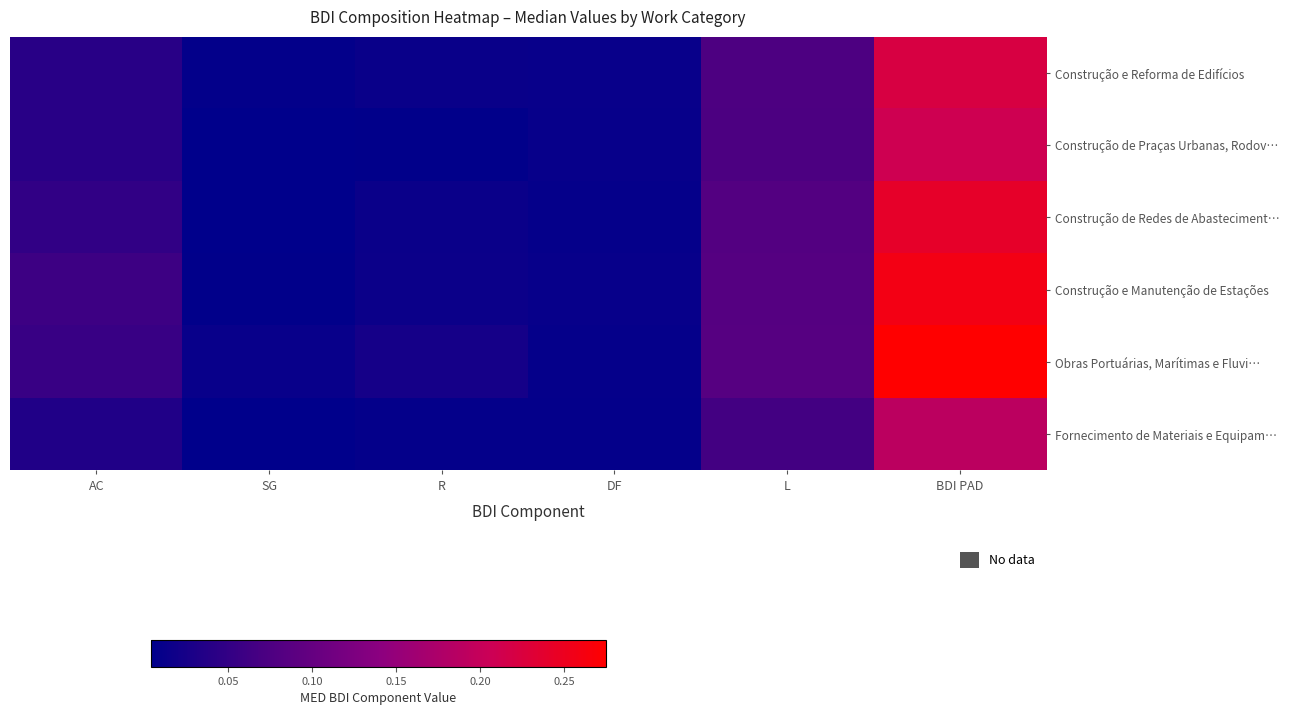

List the series in order of their overall mean, highest first.

Obras Portuárias, Marítimas e Fluvi…, Construção e Manutenção de Estações, Construção de Redes de Abasteciment…, Construção e Reforma de Edifícios, Construção de Praças Urbanas, Rodov…, Fornecimento de Materiais e Equipam…